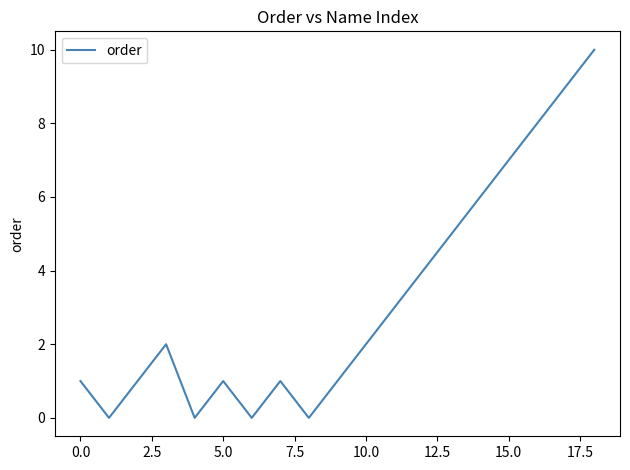

What is the difference between the maximum and second lowest values?

10